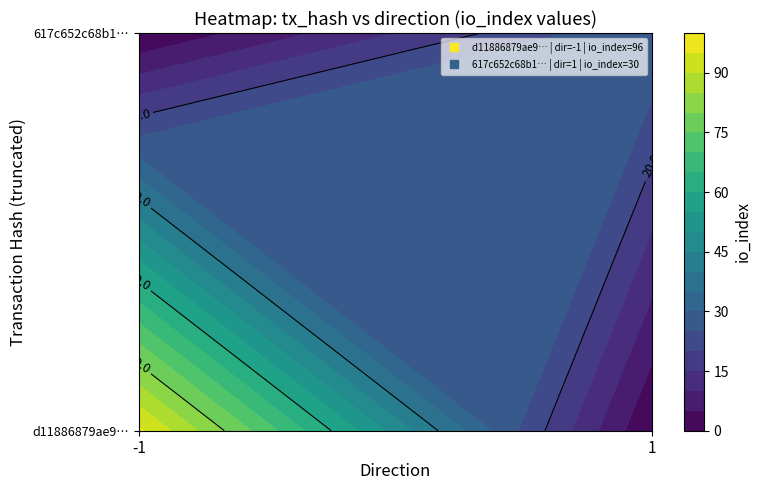

What is the difference between the 617c652c68b1548bc9b2ad8a2679d987603cd02 values at direction and io_index?

29